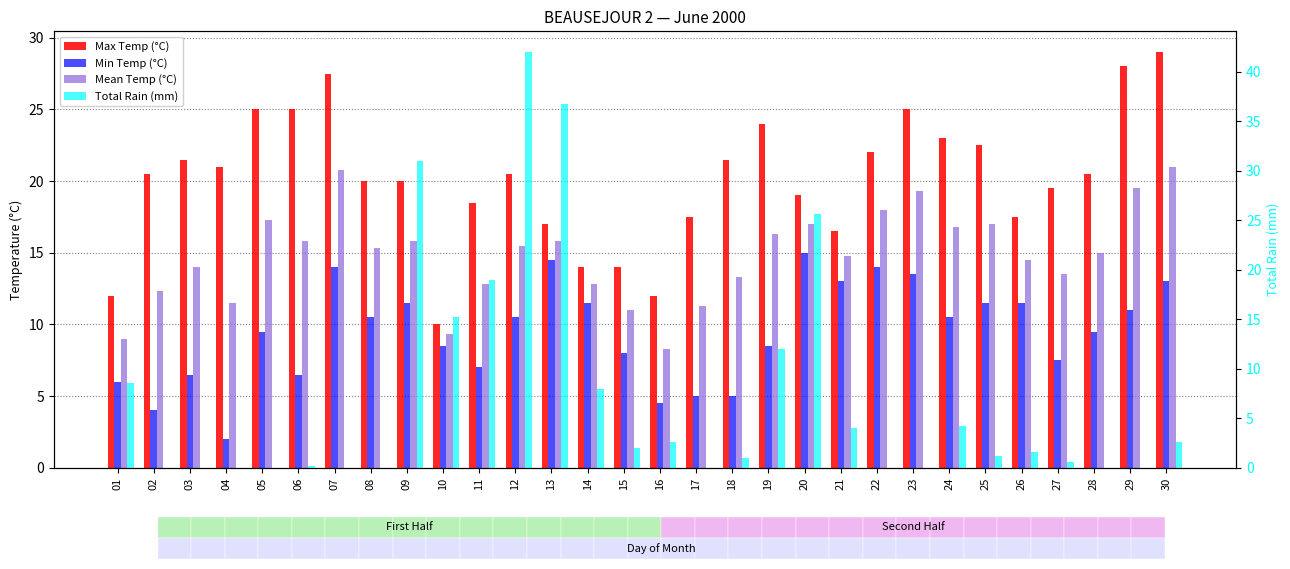

What is the approximate value of Total Rain (mm) at 19?

12.0